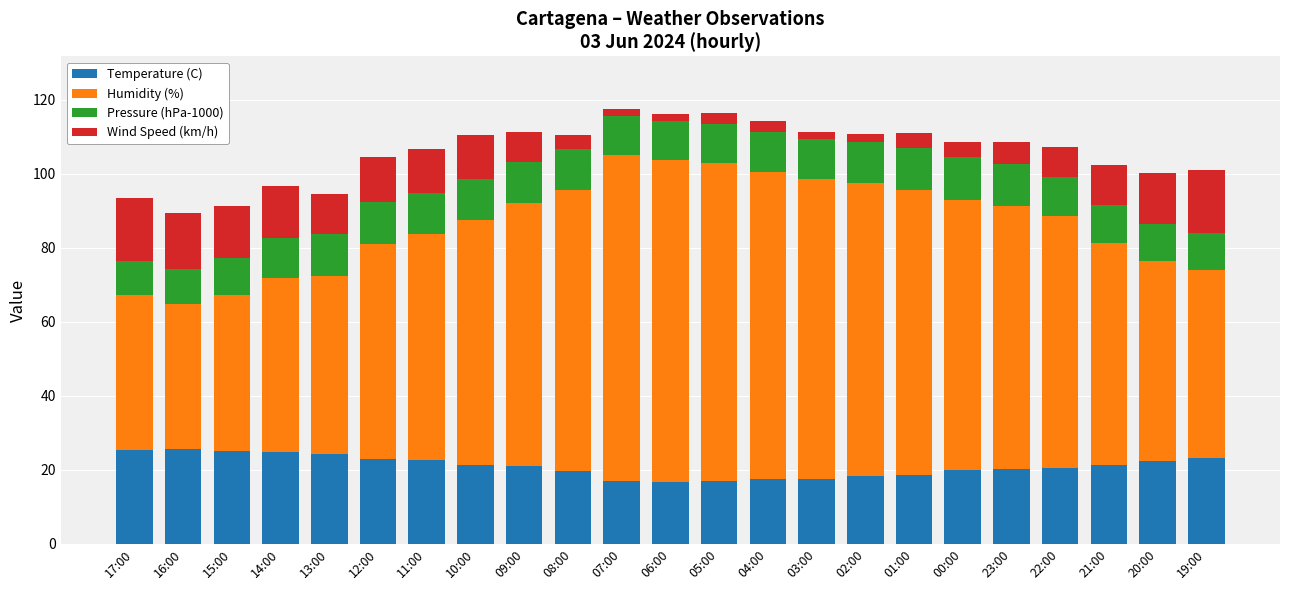

What is the highest value of the Temperature (C) series?

25.7